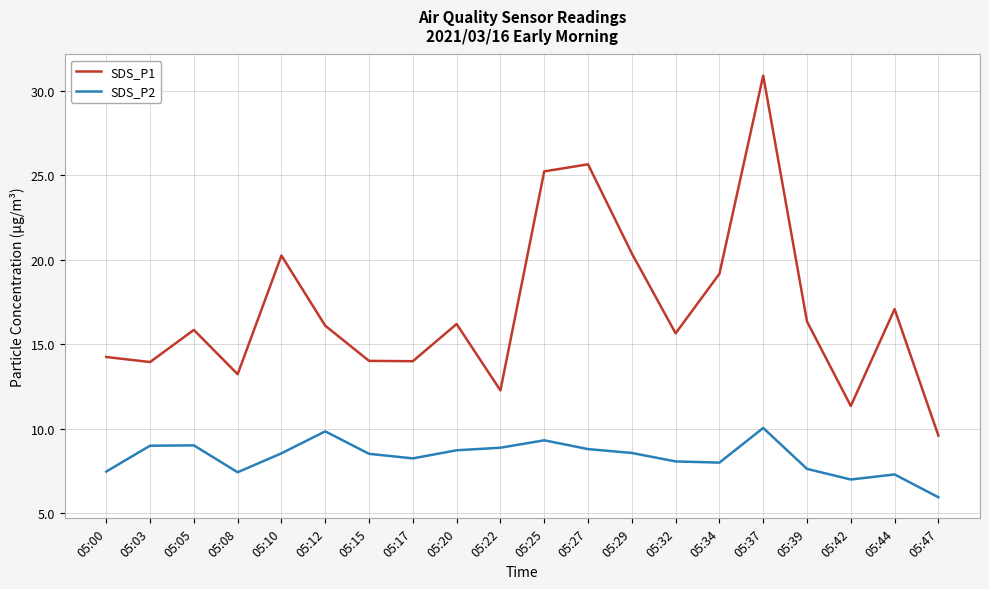

Which series changed the most between 05:22 and 05:29?

SDS_P1